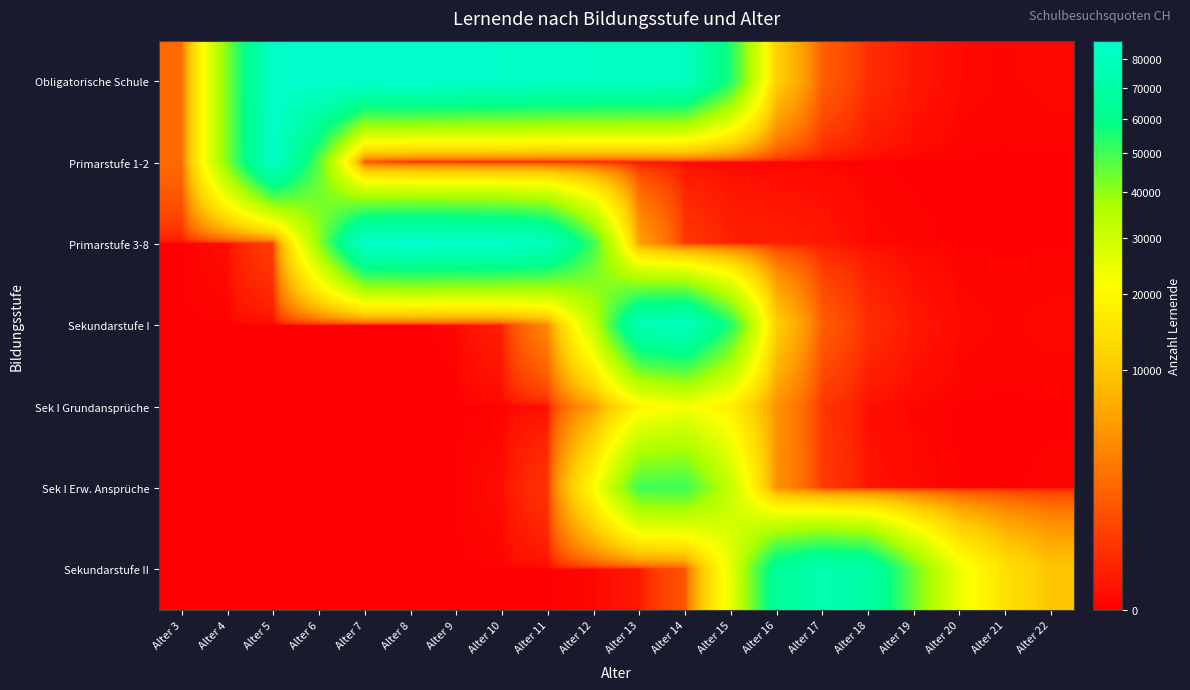

Reading left to right, list all the values displayed in this chart.

Obligatorische Schule: Alter 3=2084	Alter 4=42721	Alter 5=84419	Alter 6=86363	Alter 7=85578	Alter 8=86796	Alter 9=85398	Alter 10=84947	Alter 11=83292	Alter 12=82512	Alter 13=82139	Alter 14=80962	Alter 15=54441	Alter 16=11321	Alter 17=1528	Alter 18=251	Alter 19=45	Alter 20=5	Alter 21=2	Alter 22=4
Primarstufe 1-2: Alter 3=2084	Alter 4=42713	Alter 5=83851	Alter 6=46370	Alter 7=1074	Alter 8=77	Alter 9=41	Alter 10=10	Alter 11=9	Alter 12=0	Alter 13=0	Alter 14=0	Alter 15=0	Alter 16=0	Alter 17=0	Alter 18=0	Alter 19=0	Alter 20=0	Alter 21=0	Alter 22=0
Primarstufe 3-8: Alter 3=0	Alter 4=8	Alter 5=568	Alter 6=39993	Alter 7=84504	Alter 8=86719	Alter 9=85356	Alter 10=84844	Alter 11=79311	Alter 12=50163	Alter 13=5789	Alter 14=407	Alter 15=110	Alter 16=79	Alter 17=48	Alter 18=5	Alter 19=1	Alter 20=0	Alter 21=0	Alter 22=0
Sekundarstufe I: Alter 3=0	Alter 4=0	Alter 5=0	Alter 6=0	Alter 7=0	Alter 8=0	Alter 9=1	Alter 10=93	Alter 11=3972	Alter 12=32349	Alter 13=76350	Alter 14=80555	Alter 15=54331	Alter 16=11242	Alter 17=1480	Alter 18=246	Alter 19=44	Alter 20=5	Alter 21=2	Alter 22=4
Sek I Grundansprüche: Alter 3=0	Alter 4=0	Alter 5=0	Alter 6=0	Alter 7=0	Alter 8=0	Alter 9=0	Alter 10=0	Alter 11=7	Alter 12=5523	Alter 13=18726	Alter 14=22513	Alter 15=17432	Alter 16=4582	Alter 17=355	Alter 18=17	Alter 19=2	Alter 20=0	Alter 21=0	Alter 22=0
Sek I Erw. Ansprüche: Alter 3=0	Alter 4=0	Alter 5=0	Alter 6=0	Alter 7=0	Alter 8=0	Alter 9=0	Alter 10=8	Alter 11=348	Alter 12=20504	Alter 13=50383	Alter 14=50812	Alter 15=31713	Alter 16=4650	Alter 17=466	Alter 18=33	Alter 19=6	Alter 20=0	Alter 21=0	Alter 22=1
Sekundarstufe II: Alter 3=0	Alter 4=0	Alter 5=0	Alter 6=0	Alter 7=0	Alter 8=0	Alter 9=0	Alter 10=0	Alter 11=0	Alter 12=3	Alter 13=51	Alter 14=1120	Alter 15=24844	Alter 16=65451	Alter 17=73870	Alter 18=70002	Alter 19=44373	Alter 20=23640	Alter 21=14626	Alter 22=9679